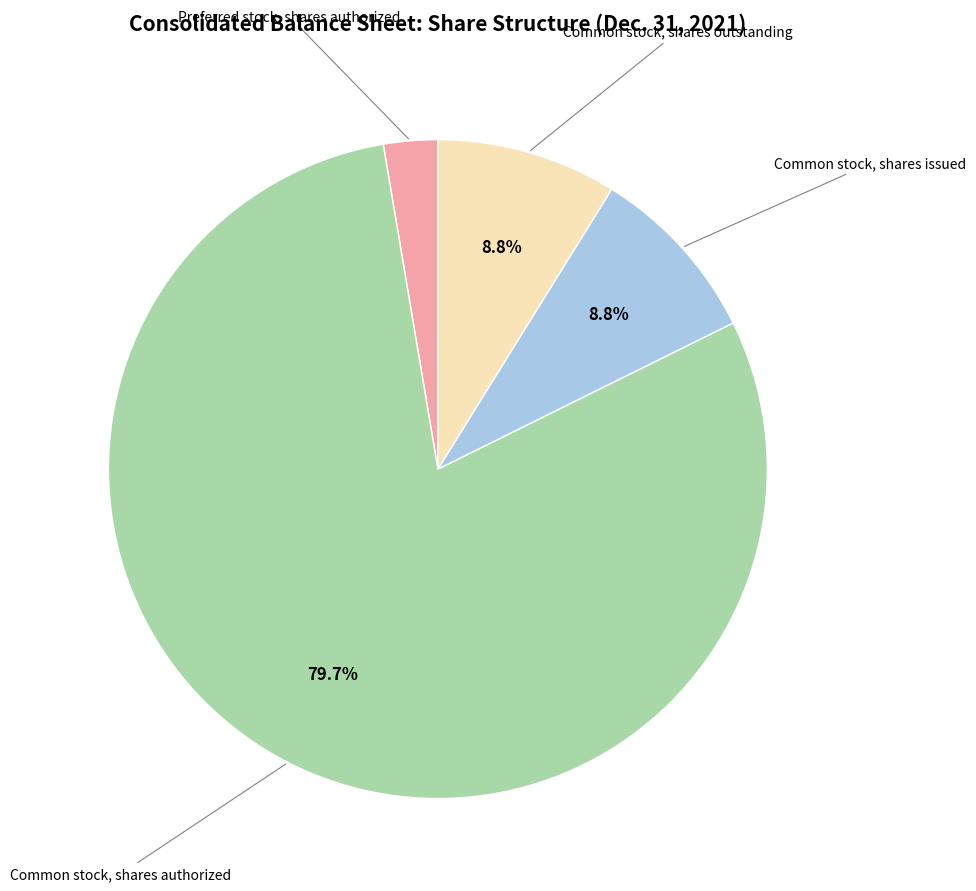

Is there a majority slice in this chart?

Yes